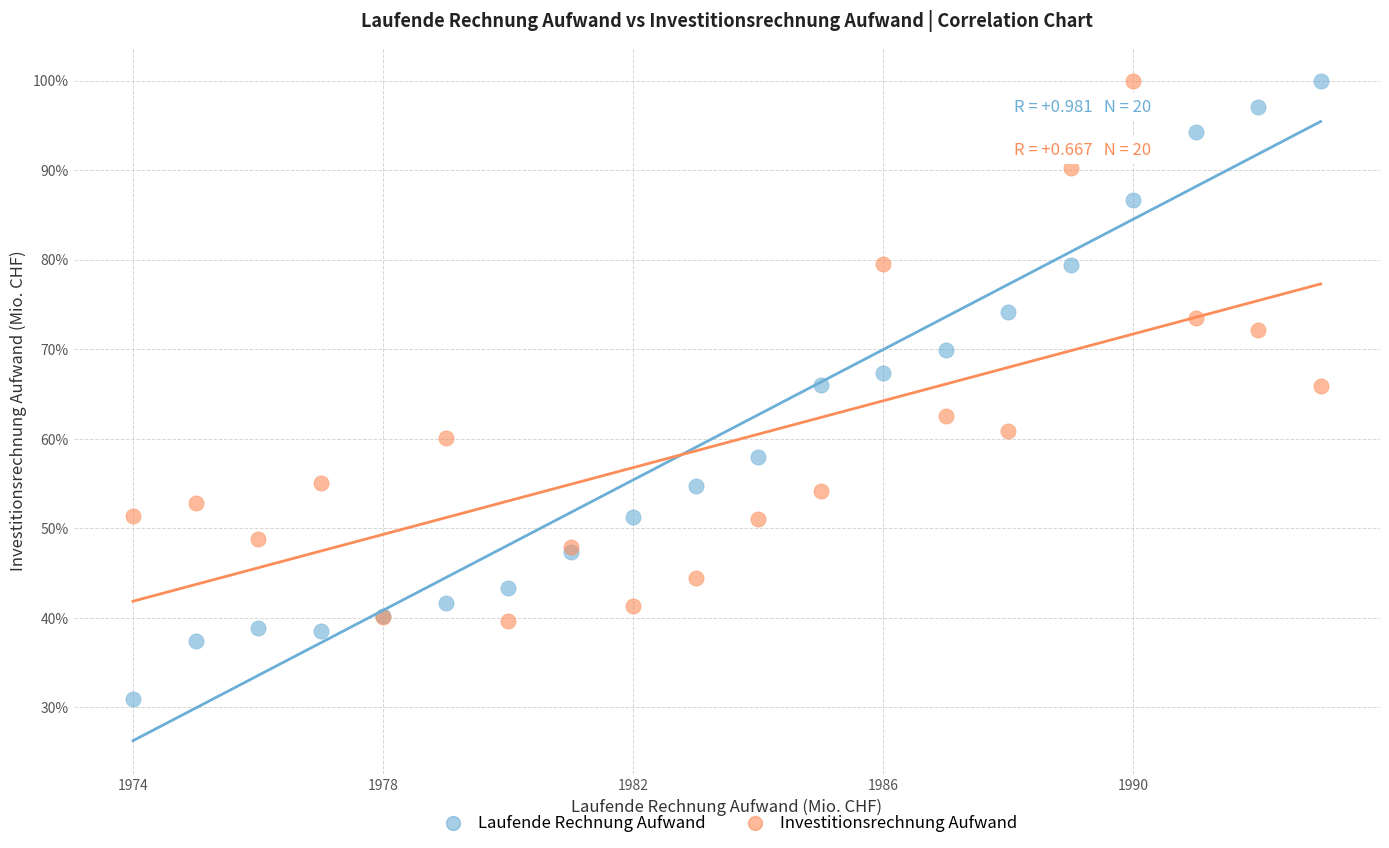

What are all the series names shown in the legend?

Laufende Rechnung Aufwand, Investitionsrechnung Aufwand